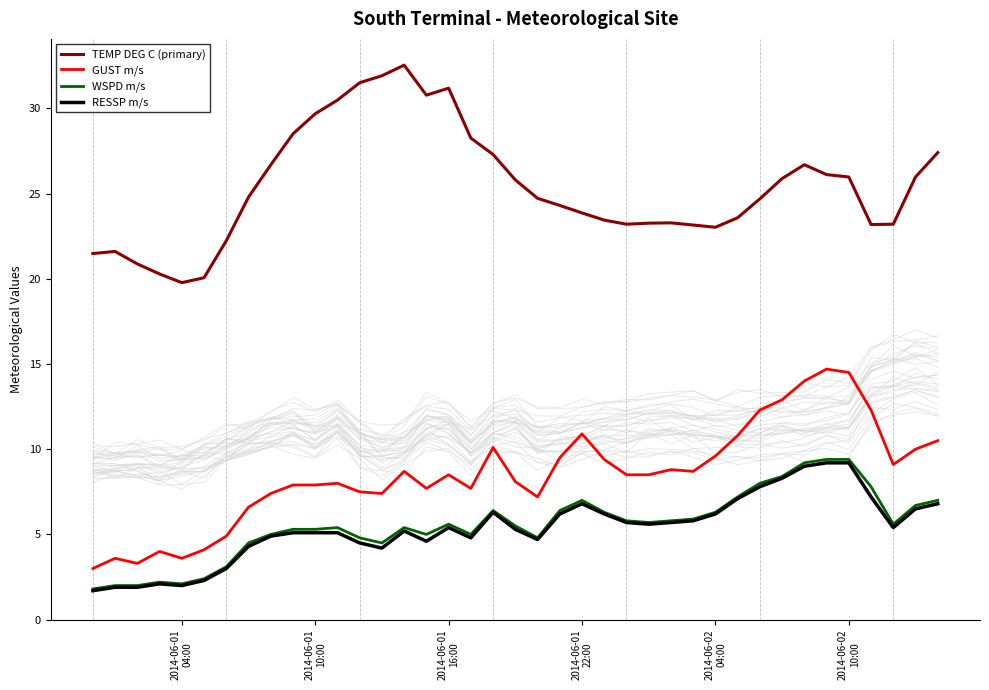

Reading left to right, list all the values displayed in this chart.

TEMP DEG C (primary): 2014-06-01
04:00=21.5	2014-06-01
10:00=21.6	2014-06-01
16:00=20.9	2014-06-01
22:00=20.3	2014-06-02
04:00=19.8	2014-06-02
10:00=20.1	6=22.2	7=24.8	8=26.7	9=28.5	10=29.7	11=30.5	12=31.5	13=31.9	14=32.5	15=30.8	16=31.2	17=28.2	18=27.3	19=25.8	20=24.7	21=24.3	22=23.9	23=23.4	24=23.2	25=23.3	26=23.3	27=23.1	28=23.0	29=23.6	30=24.7	31=25.9	32=26.7	33=26.1	34=26.0	35=23.2	36=23.2	37=26.0	38=27.4
GUST m/s: 2014-06-01
04:00=3.0	2014-06-01
10:00=3.6	2014-06-01
16:00=3.3	2014-06-01
22:00=4.0	2014-06-02
04:00=3.6	2014-06-02
10:00=4.1	6=4.9	7=6.6	8=7.4	9=7.9	10=7.9	11=8.0	12=7.5	13=7.4	14=8.7	15=7.7	16=8.5	17=7.7	18=10.1	19=8.1	20=7.2	21=9.5	22=10.9	23=9.4	24=8.5	25=8.5	26=8.8	27=8.7	28=9.6	29=10.8	30=12.3	31=12.9	32=14.0	33=14.7	34=14.5	35=12.3	36=9.1	37=10.0	38=10.5
WSPD m/s: 2014-06-01
04:00=1.8	2014-06-01
10:00=2.0	2014-06-01
16:00=2.0	2014-06-01
22:00=2.2	2014-06-02
04:00=2.1	2014-06-02
10:00=2.4	6=3.1	7=4.5	8=5.0	9=5.3	10=5.3	11=5.4	12=4.8	13=4.5	14=5.4	15=5.0	16=5.6	17=5.0	18=6.4	19=5.5	20=4.8	21=6.4	22=7.0	23=6.3	24=5.8	25=5.7	26=5.8	27=5.9	28=6.3	29=7.2	30=8.0	31=8.4	32=9.2	33=9.4	34=9.4	35=7.8	36=5.6	37=6.7	38=7.0
RESSP m/s: 2014-06-01
04:00=1.7	2014-06-01
10:00=1.9	2014-06-01
16:00=1.9	2014-06-01
22:00=2.1	2014-06-02
04:00=2.0	2014-06-02
10:00=2.3	6=3.0	7=4.3	8=4.9	9=5.1	10=5.1	11=5.1	12=4.5	13=4.2	14=5.2	15=4.6	16=5.4	17=4.8	18=6.3	19=5.3	20=4.7	21=6.2	22=6.8	23=6.2	24=5.7	25=5.6	26=5.7	27=5.8	28=6.2	29=7.1	30=7.8	31=8.3	32=9.0	33=9.2	34=9.2	35=7.2	36=5.4	37=6.5	38=6.8